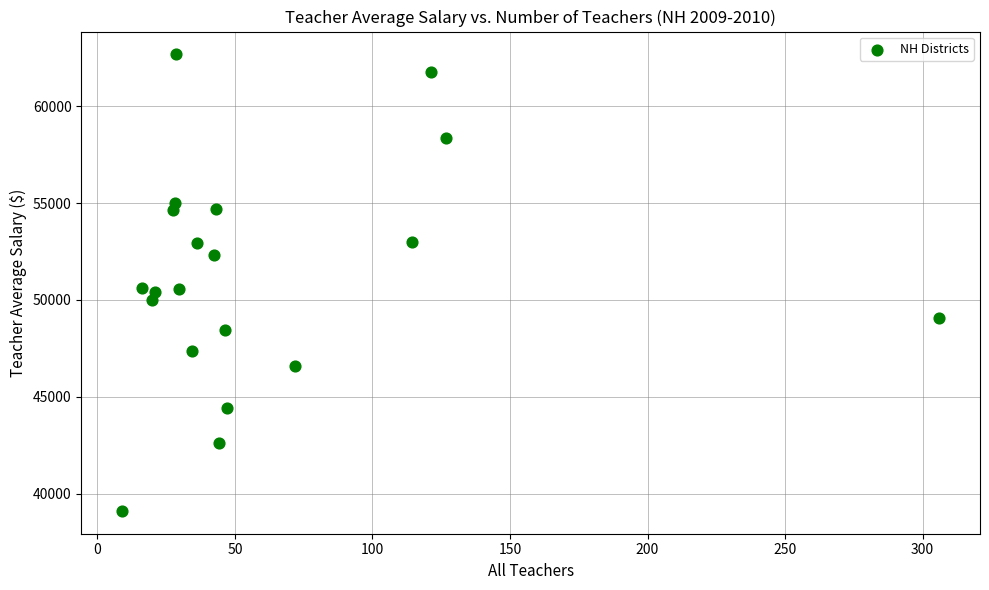

What is the range of Y values (max minus min)?

23547